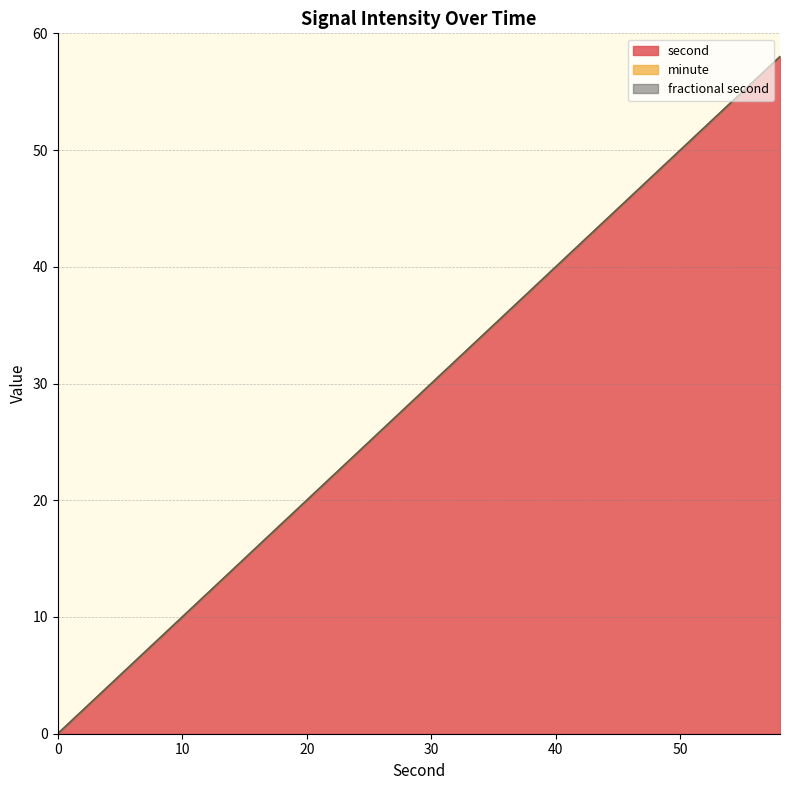

Which series has the largest range (max minus min)?

second